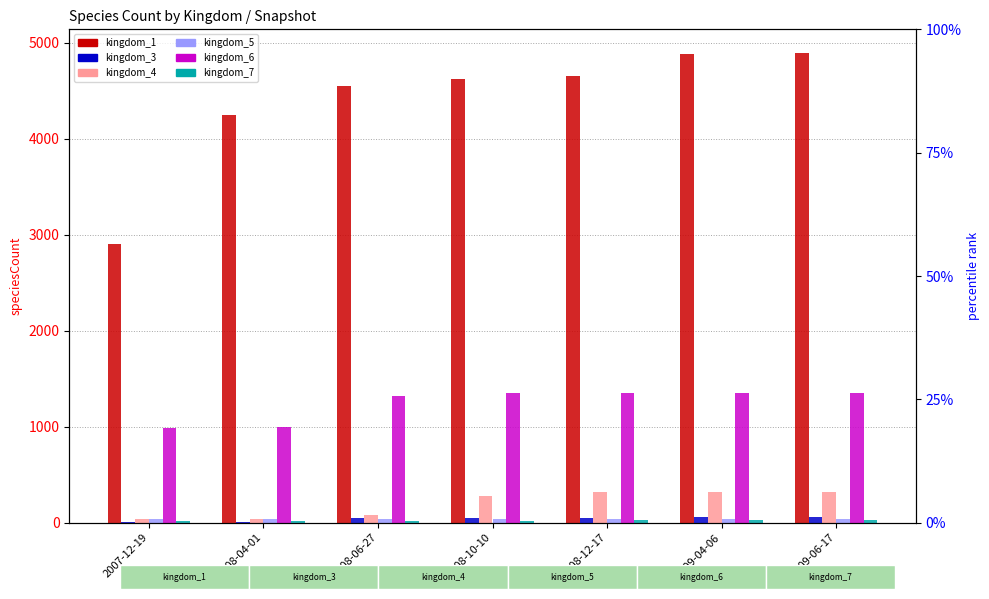

What position from the left is 2007-12-19?

1